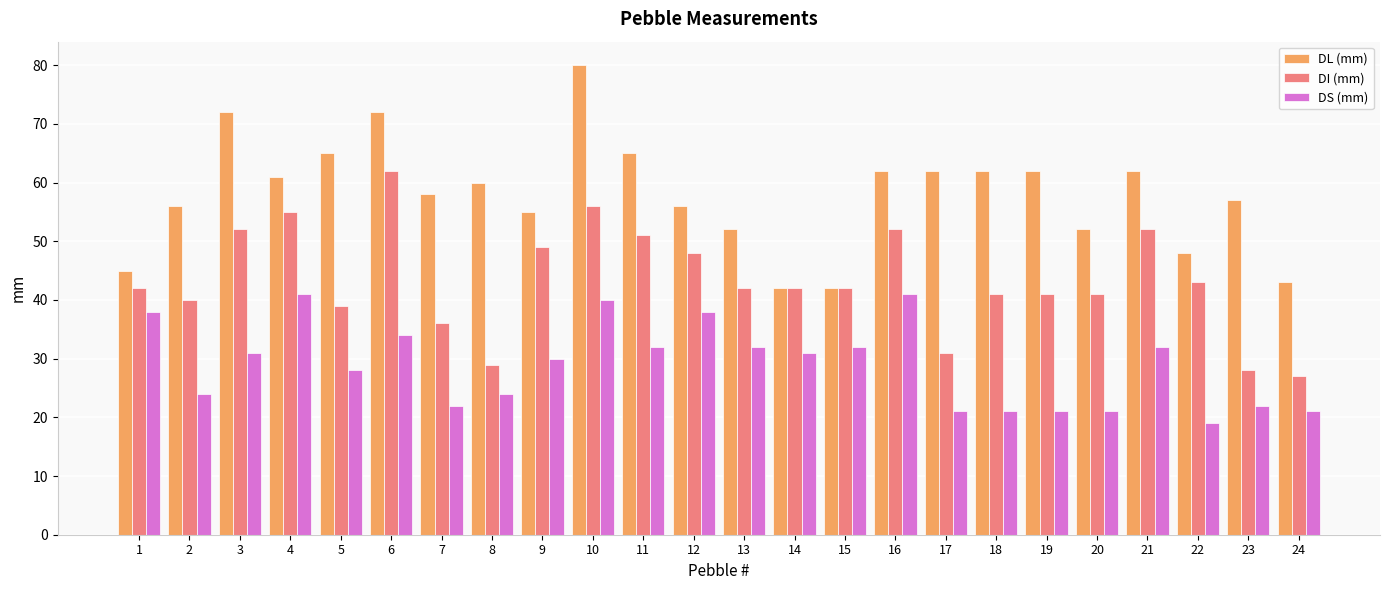

Which label corresponds to the largest value in the chart?

10